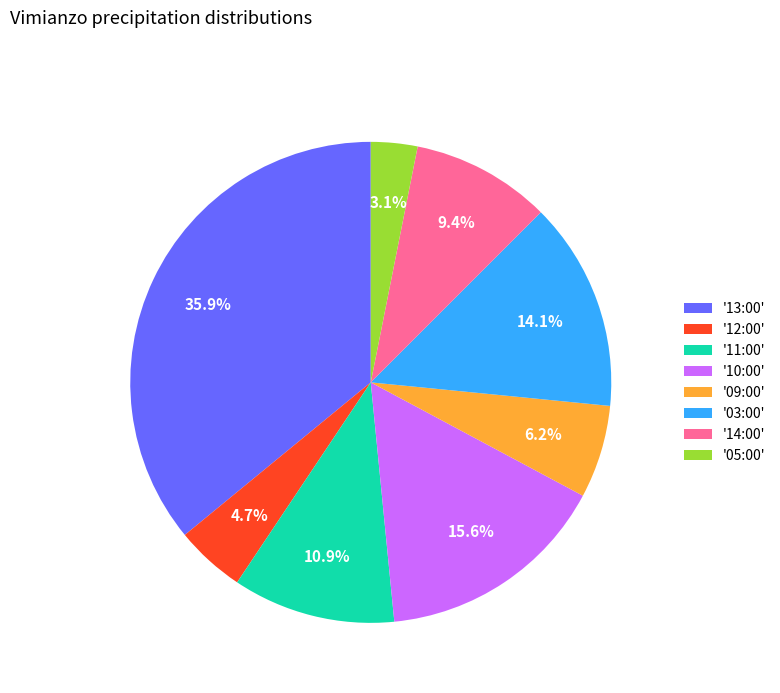

Is there a majority slice in this chart?

No